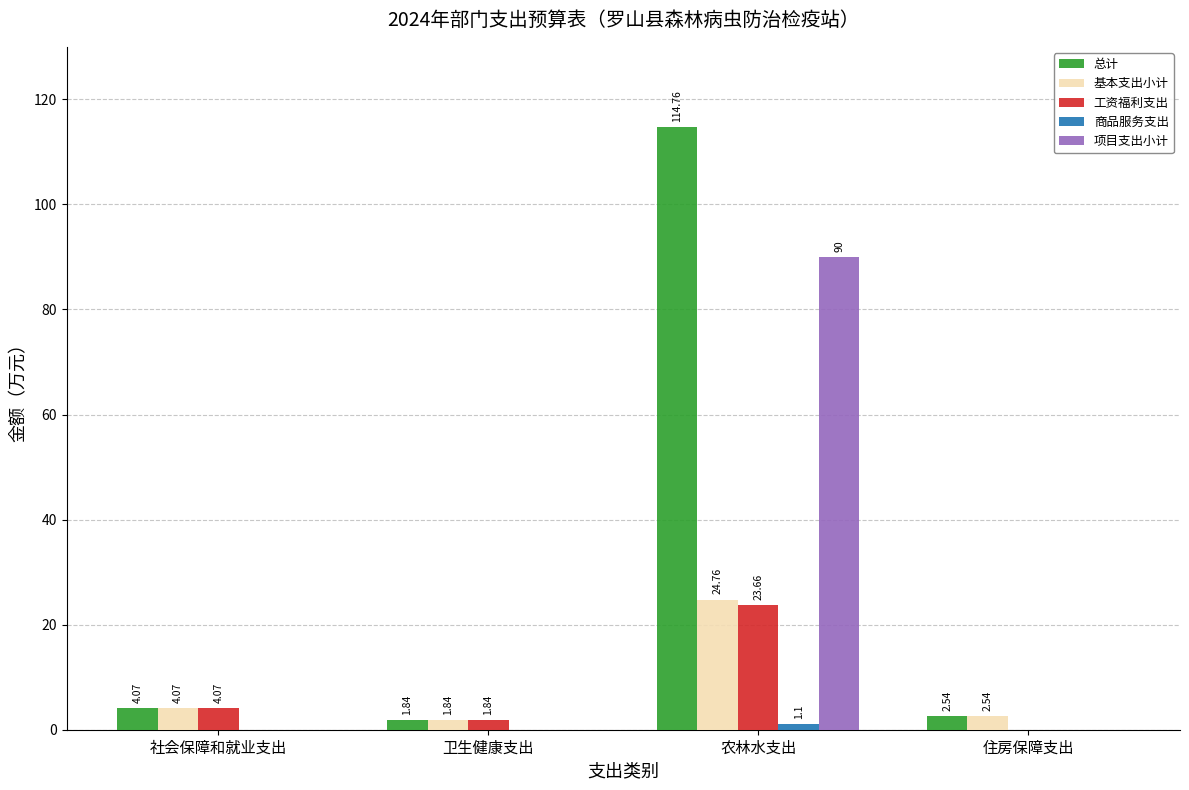

What is the sum of all 项目支出小计 values?

90.0